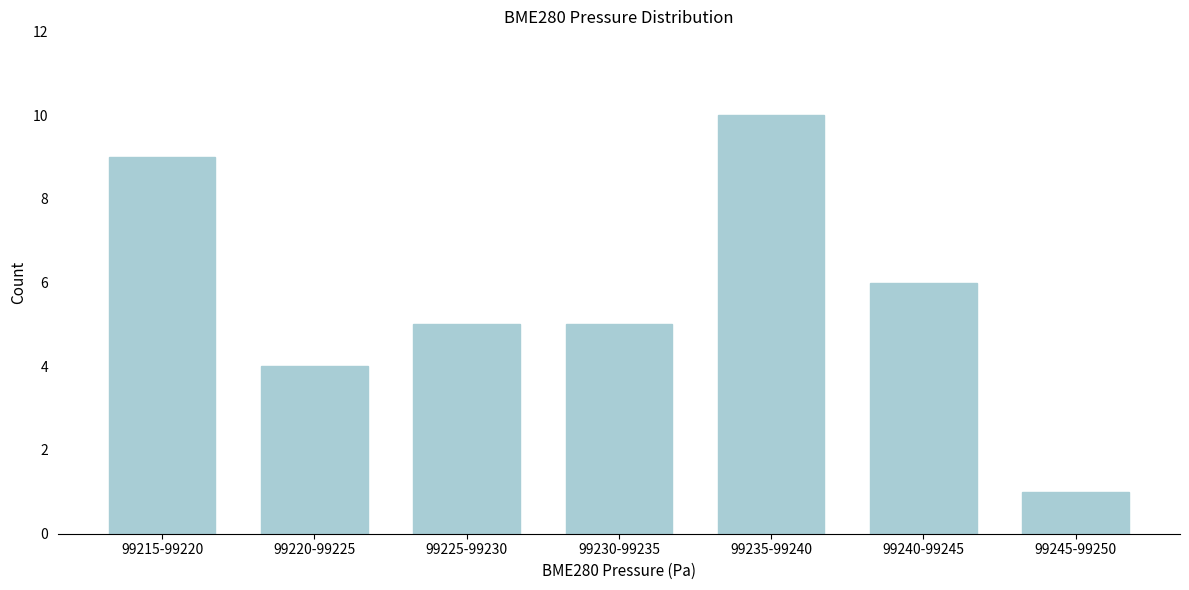

Reading left to right, list all the values displayed in this chart.

9	4	5	5	10	6	1